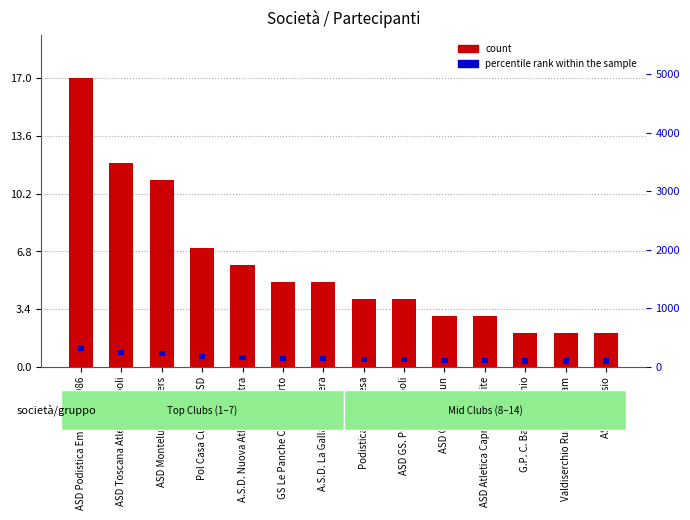

Which label corresponds to the smallest value in the chart?

ASD Podistica Empolese 1986